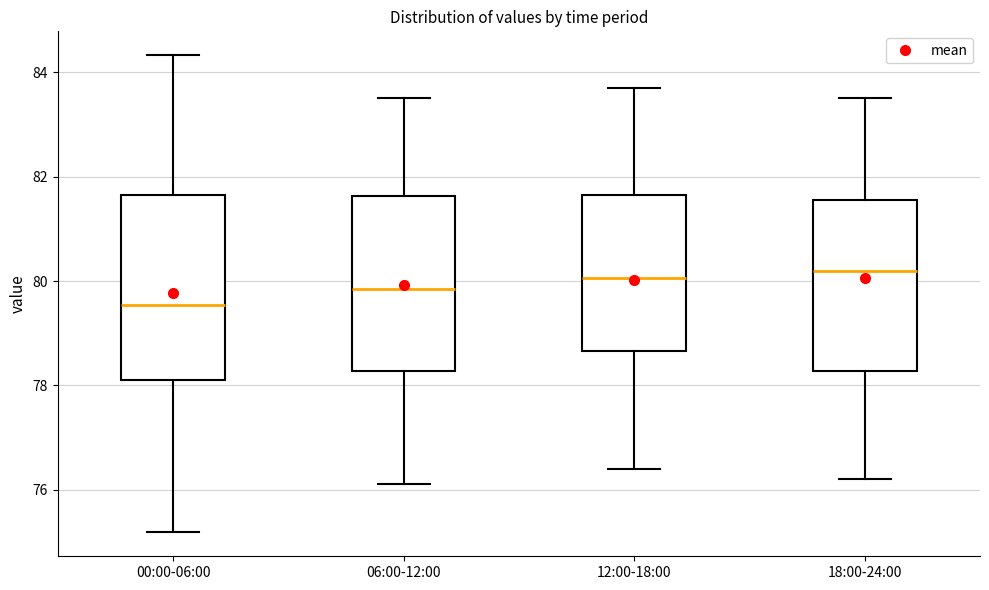

Where does the lower whisker of the box for 18:00-24:00 end on the y-axis? The values are not printed on the chart, so give them approximately, as read against the axis.

76.2